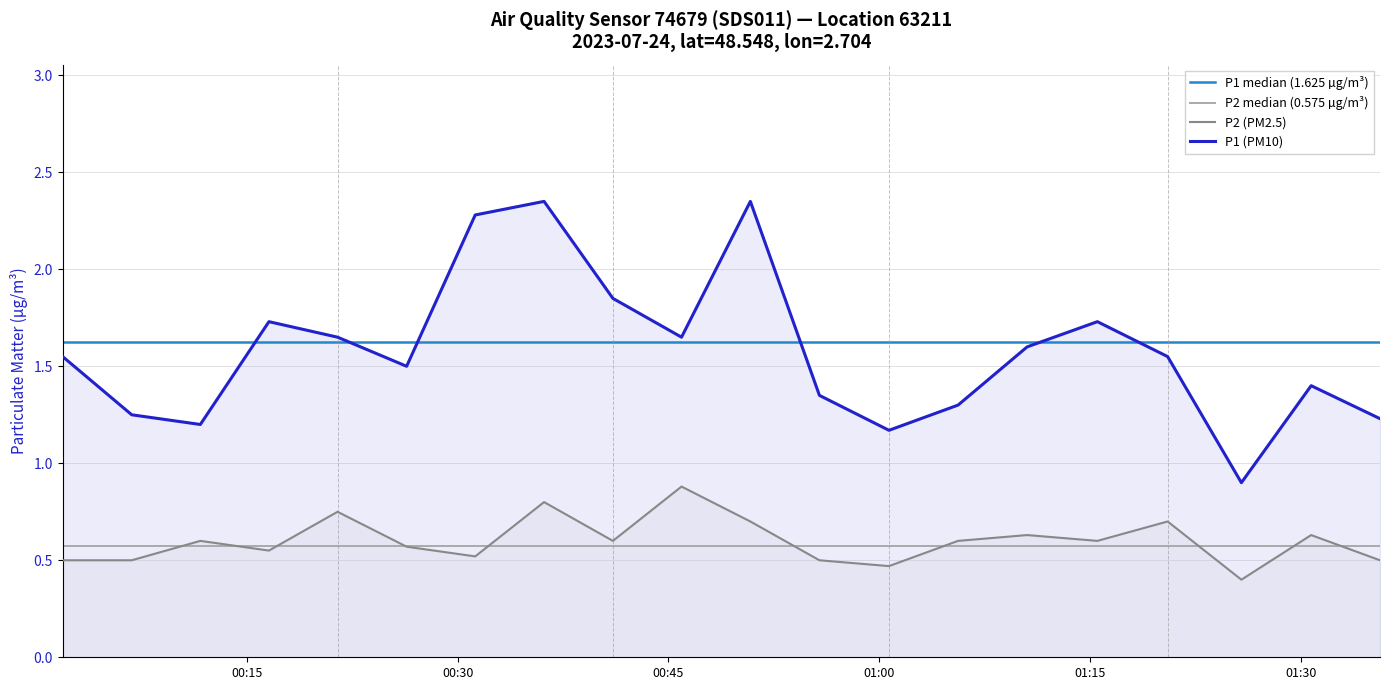

True or false: P2 (PM2.5) and P1 (PM10) intersect in this chart.

False